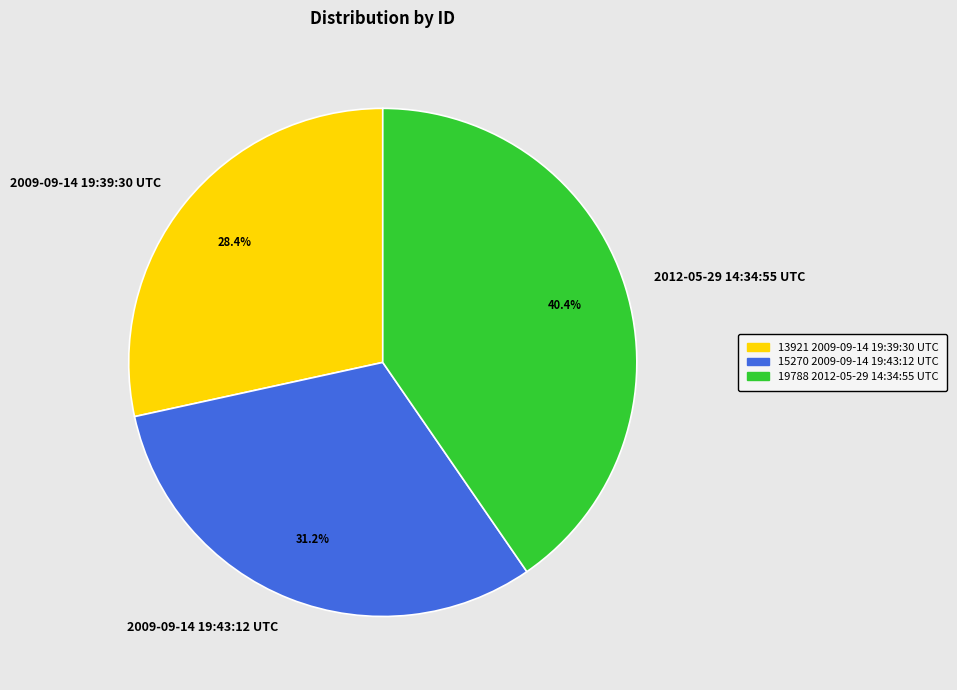

Does 2012-05-29 14:34:55 UTC represent more than half of the total?

No